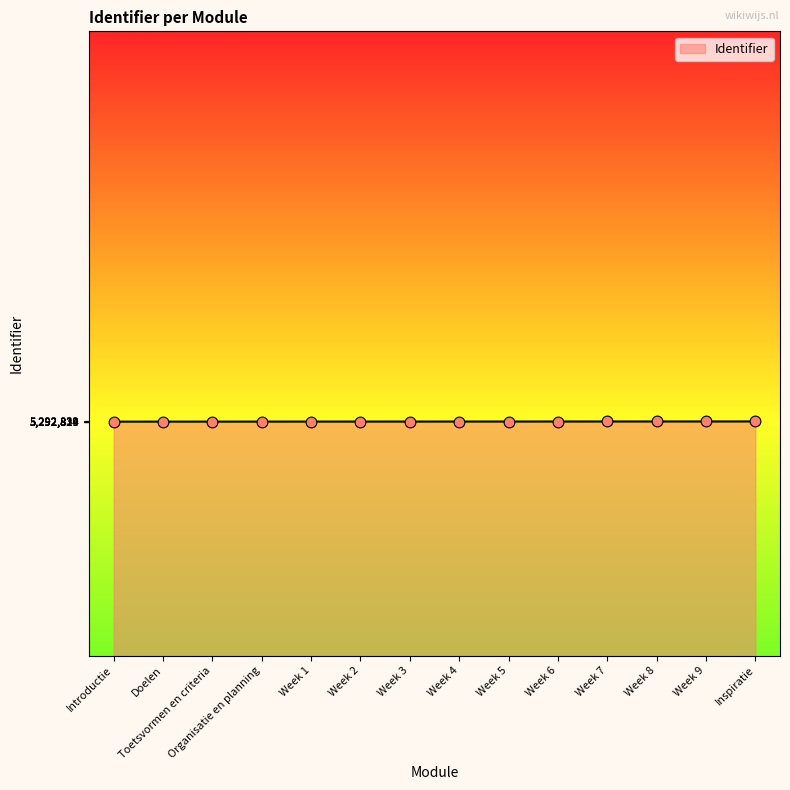

What is the change in value from Introductie to Inspiratie?

+25